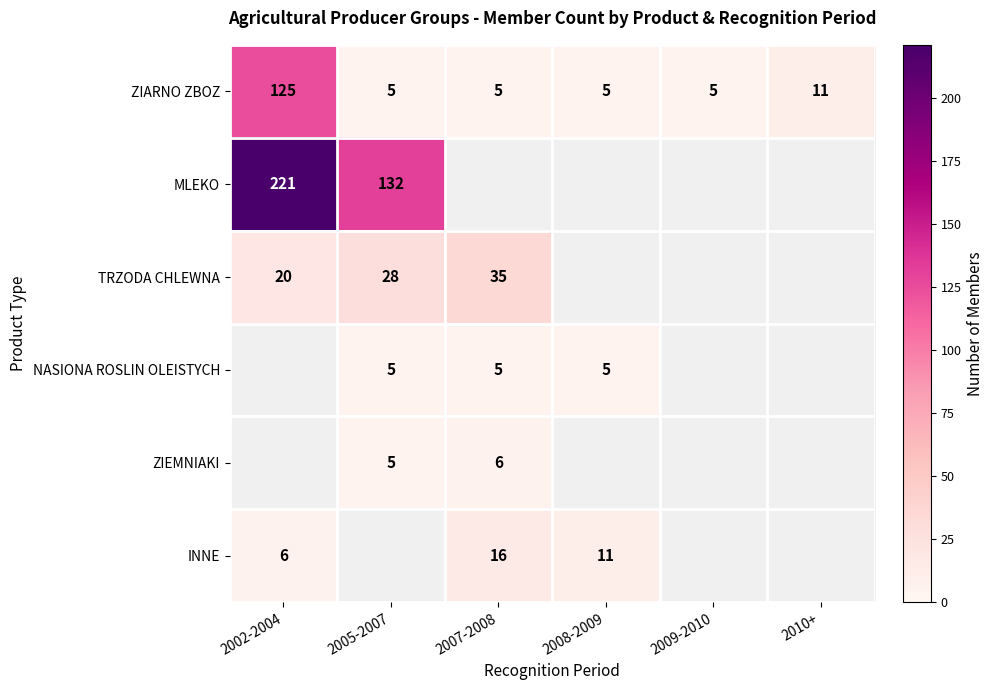

What is the difference between the highest and lowest values at 2002-2004?

215.0